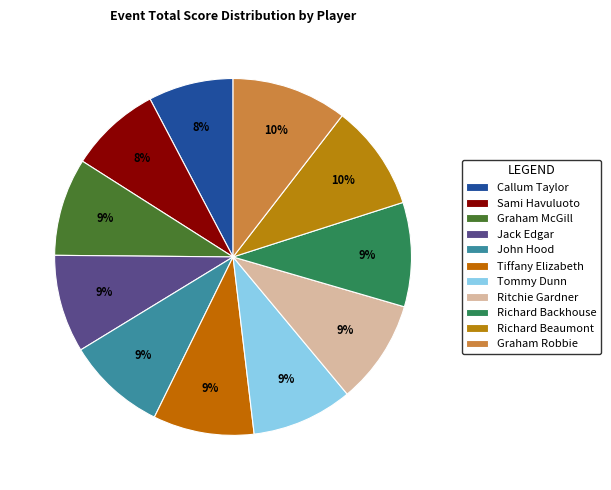

To the nearest percent, what is the difference between the largest and smallest slice percentages?

3%